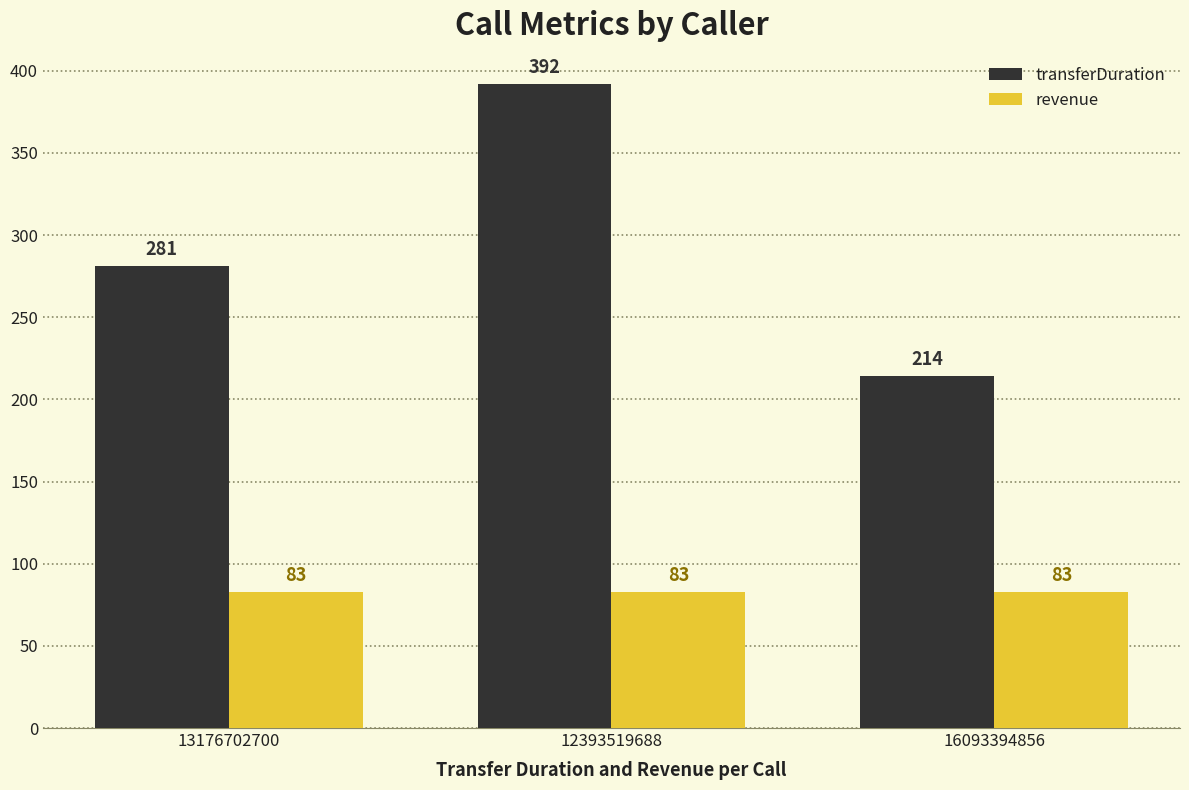

At how many categories does at least one series exceed 275?

2